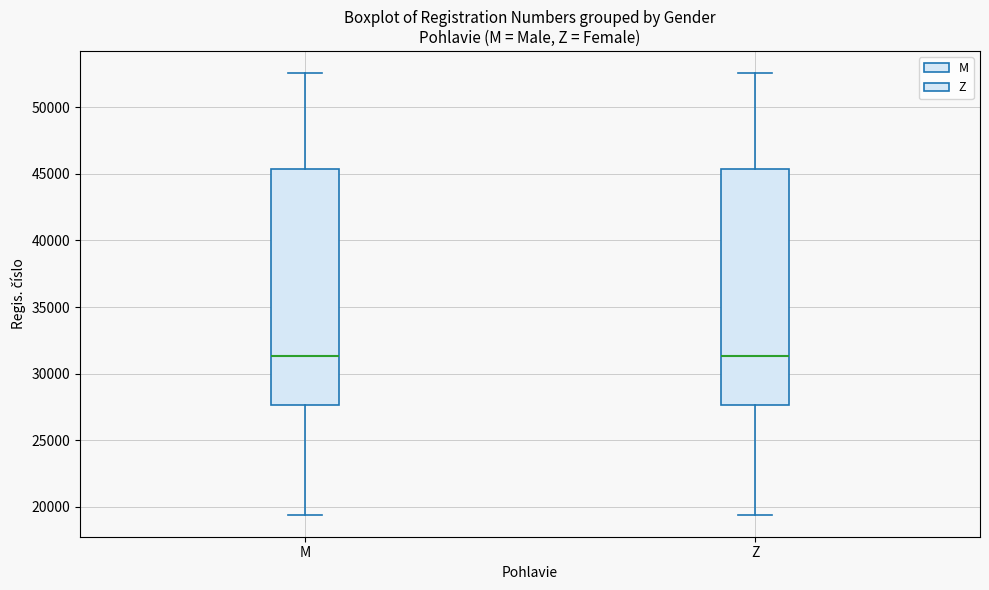

Where does the lower whisker of the box for Z end on the y-axis? The values are not printed on the chart, so give them approximately, as read against the axis.

19500